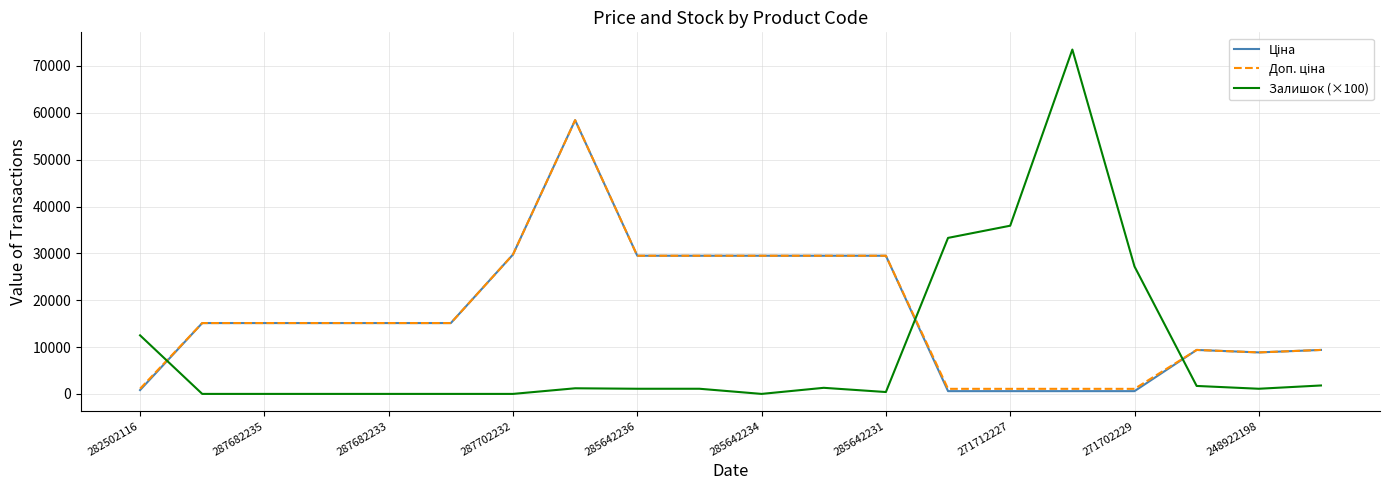

What is the highest value of the Залишок (×100) series?

73500.0